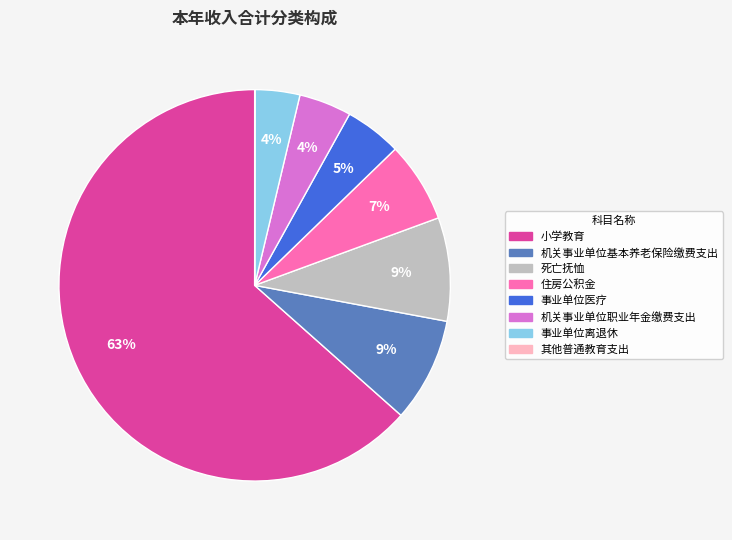

What is the largest slice in the pie chart?

小学教育